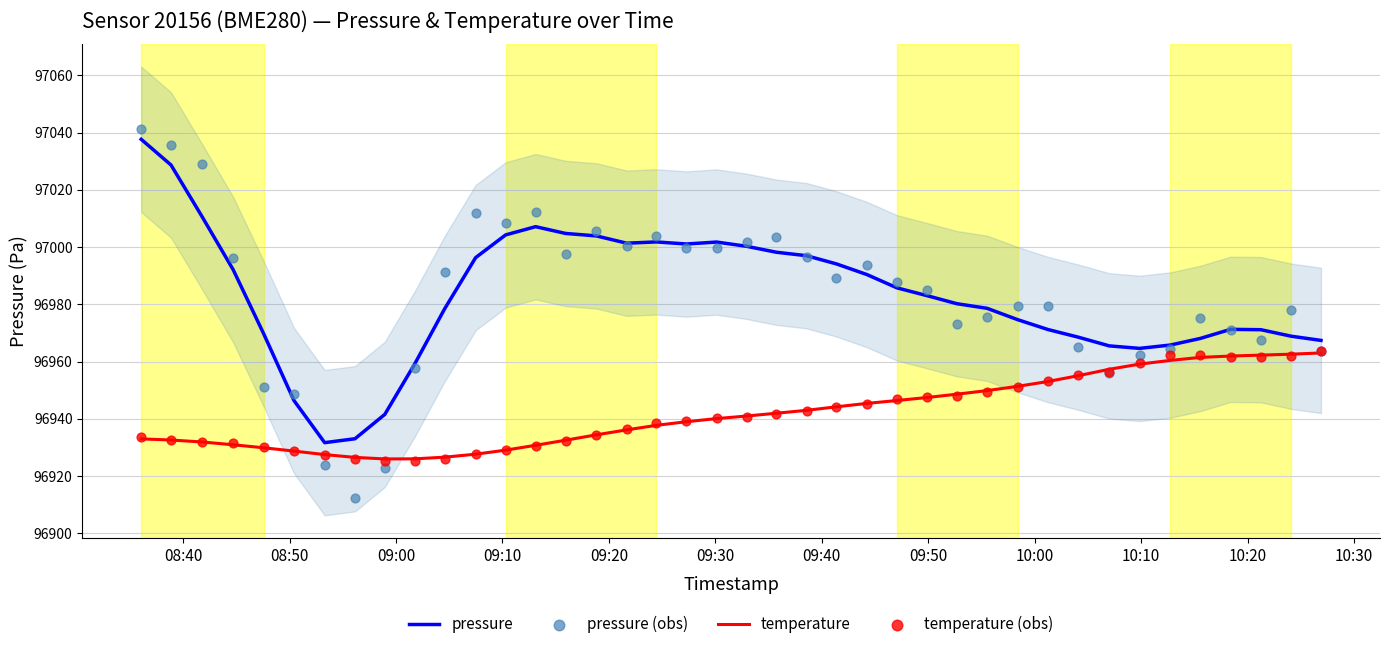

At how many categories does at least one series exceed 96953?

36